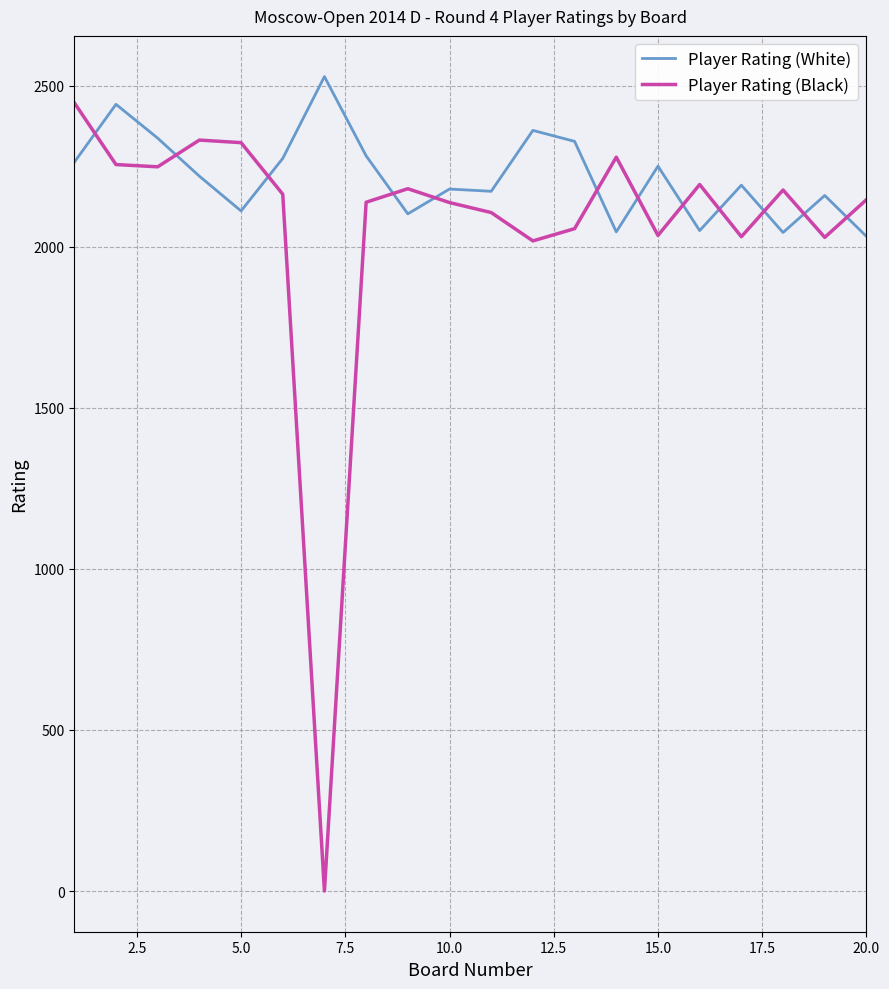

Which series has the largest total across all categories?

Player Rating (White)